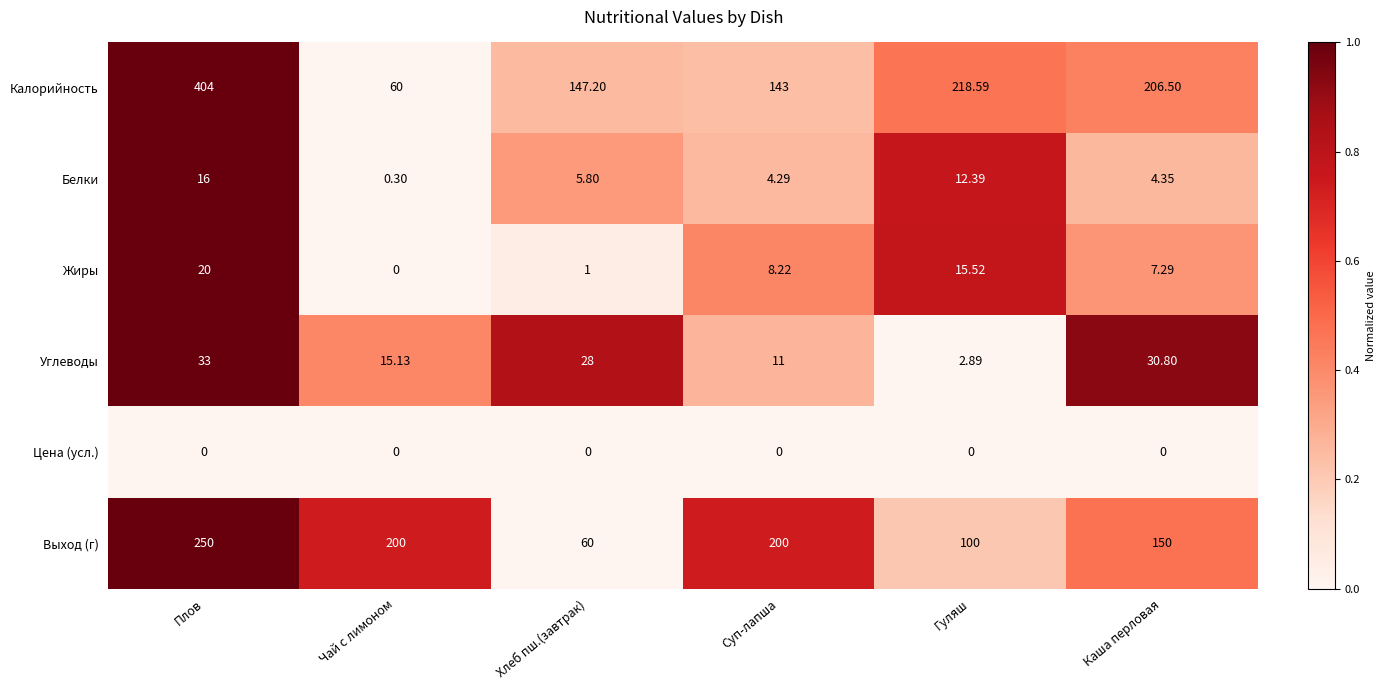

At which category is the sum across all series the highest?

Плов